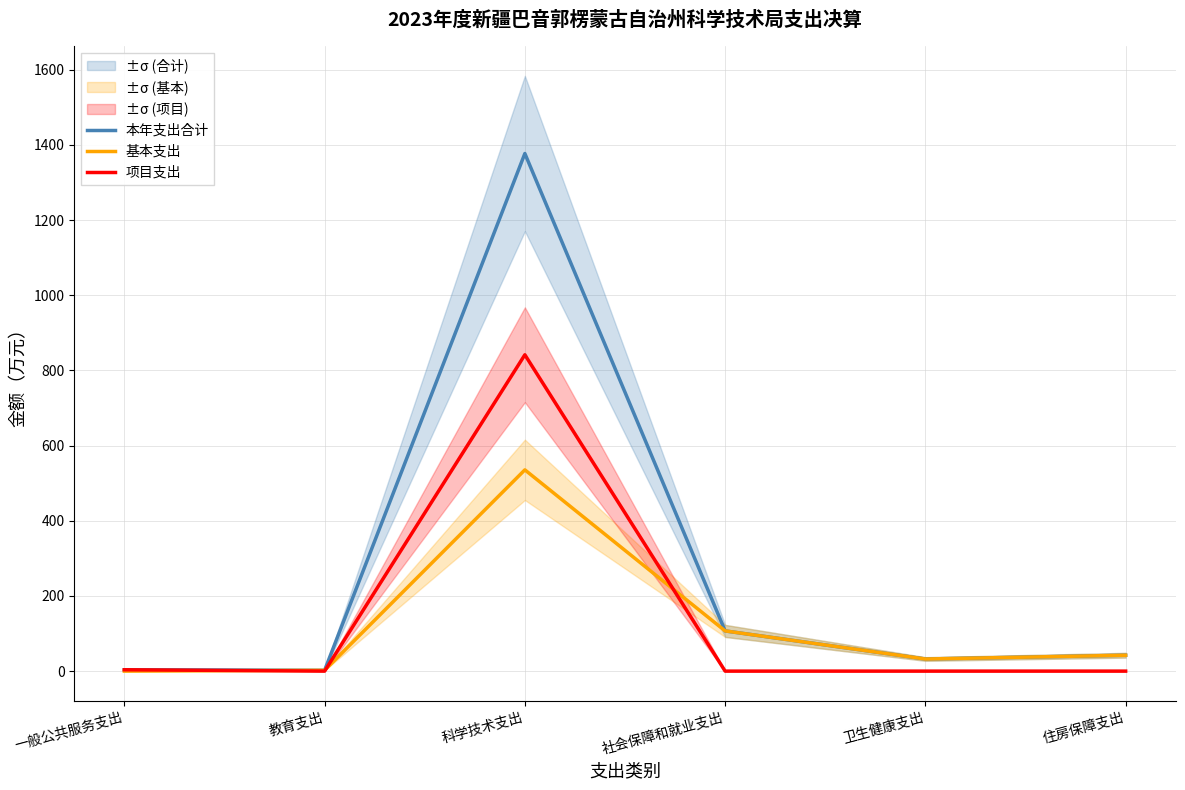

What is the difference between the 项目支出 values at 科学技术支出 and 社会保障和就业支出?

841.5